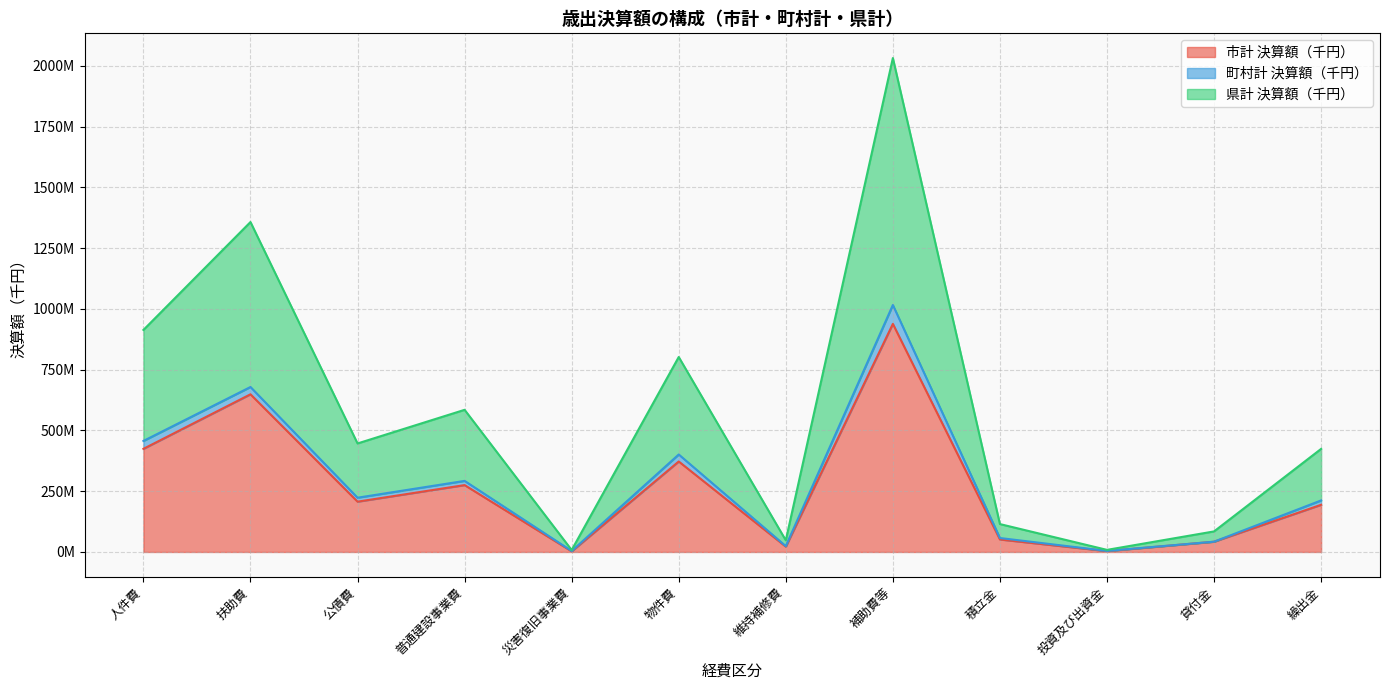

What is the average value of the 県計 決算額（千円） series?

284299825